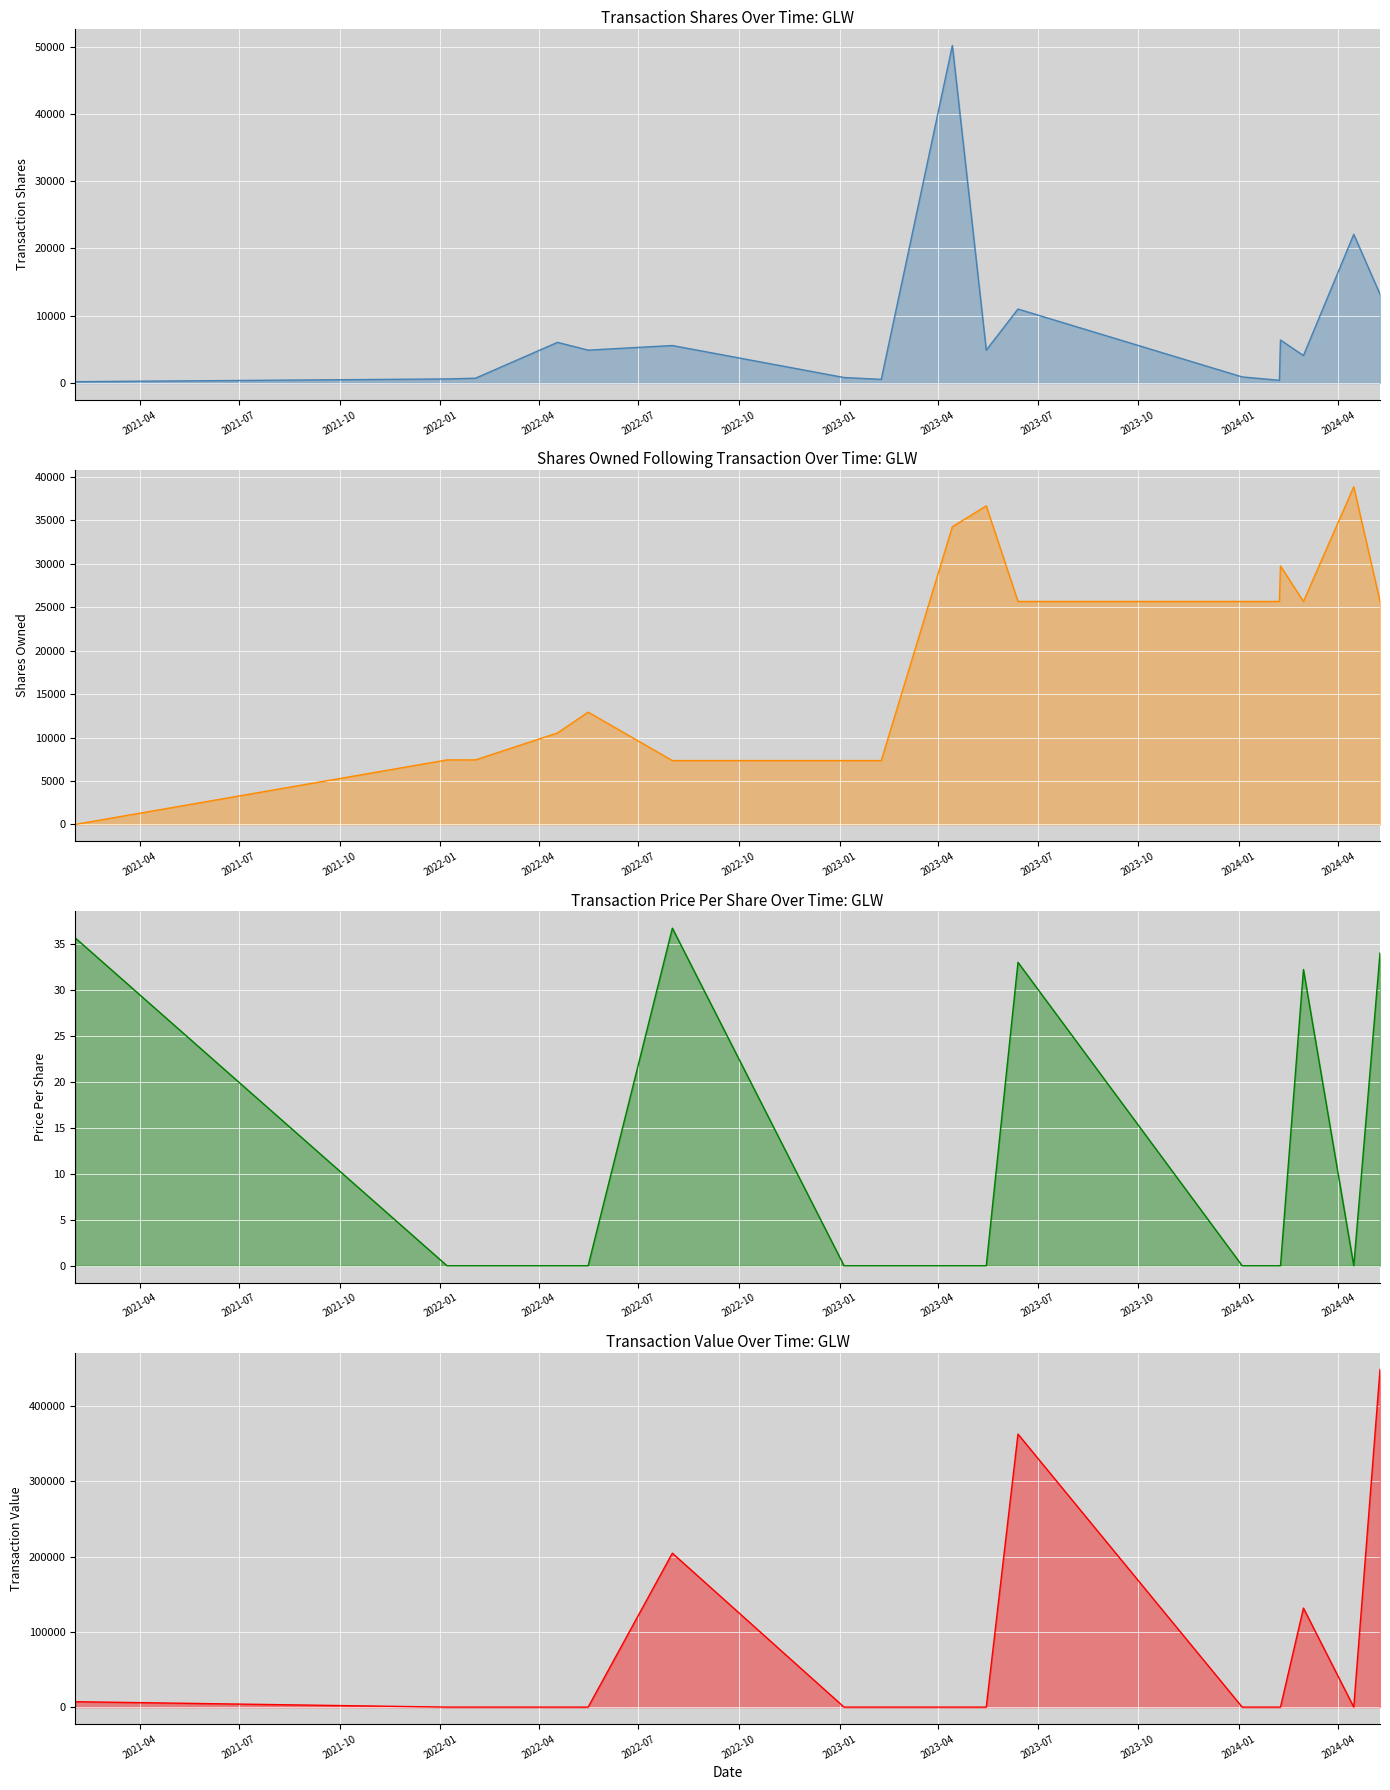

What are all the series names shown in the legend?

transactionShares, sharesOwnedFollowingTransaction, transactionPricePerShare, transactionValue